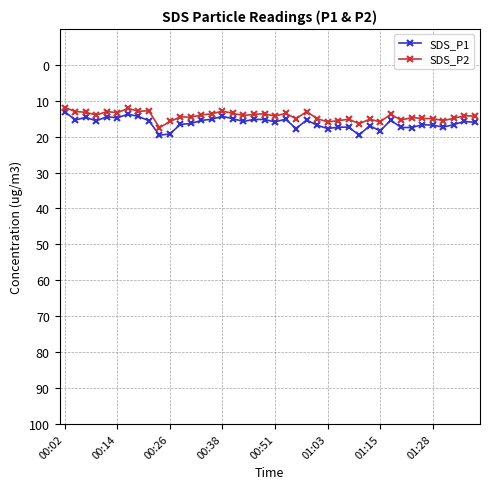

True or false: SDS_P1 has more than 1 points higher than both neighbors.

True